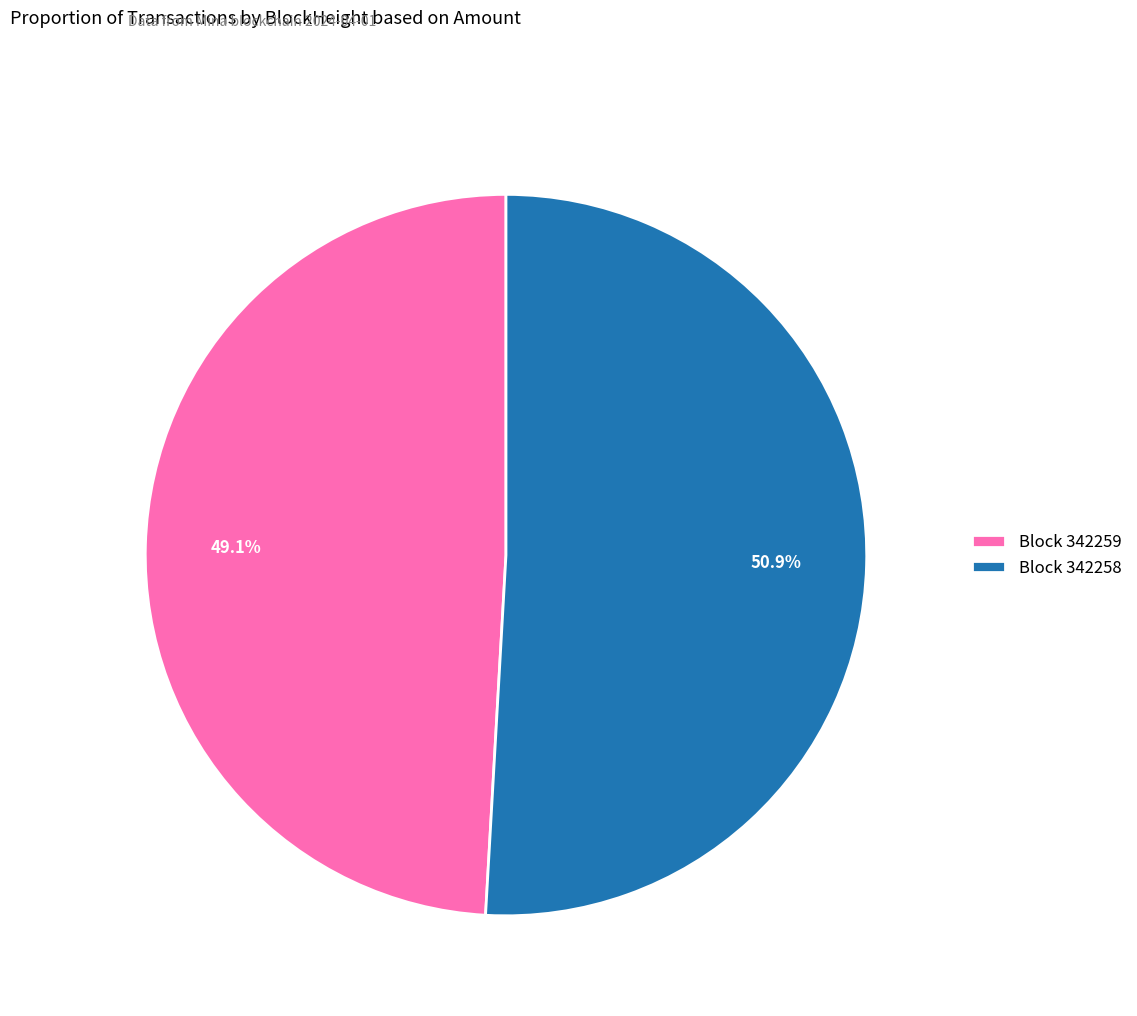

How many slices are in this pie chart?

2